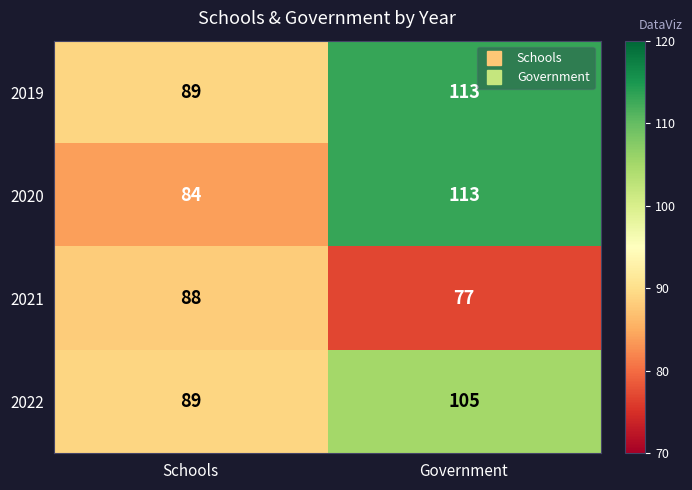

Reading left to right, extract all data points from this chart.

2019: 89	113
2020: 84	113
2021: 88	77
2022: 89	105